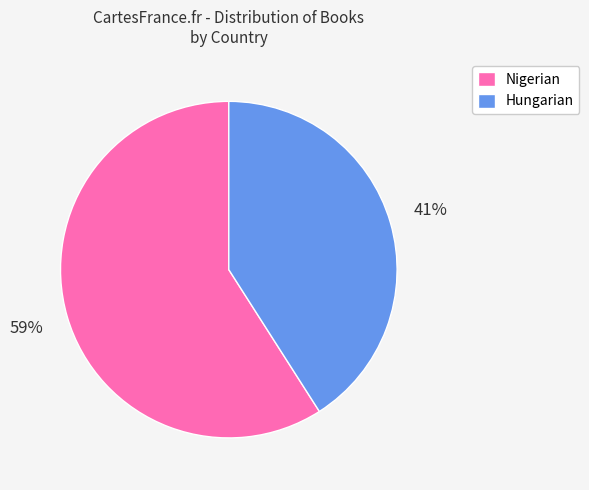

Which category has the biggest portion of the pie?

Nigerian